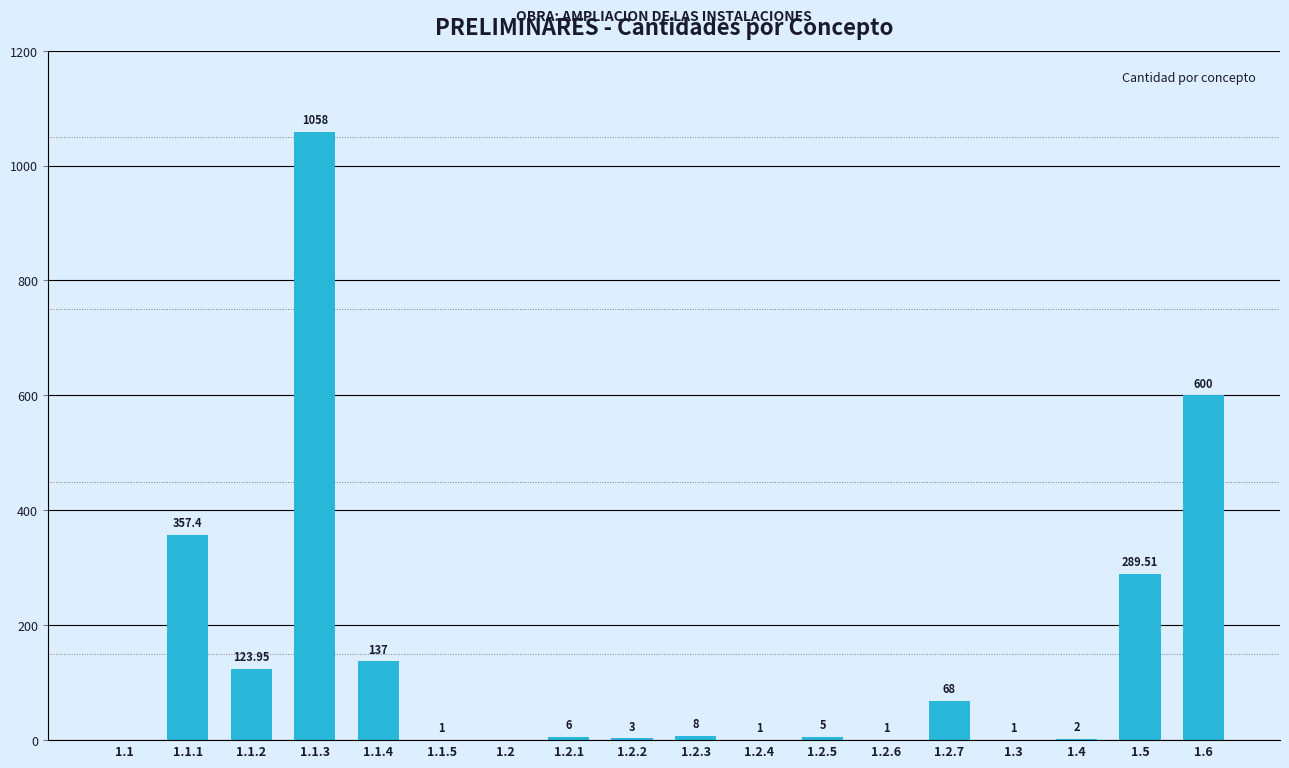

At which label does the data first exceed 6?

1.1.1